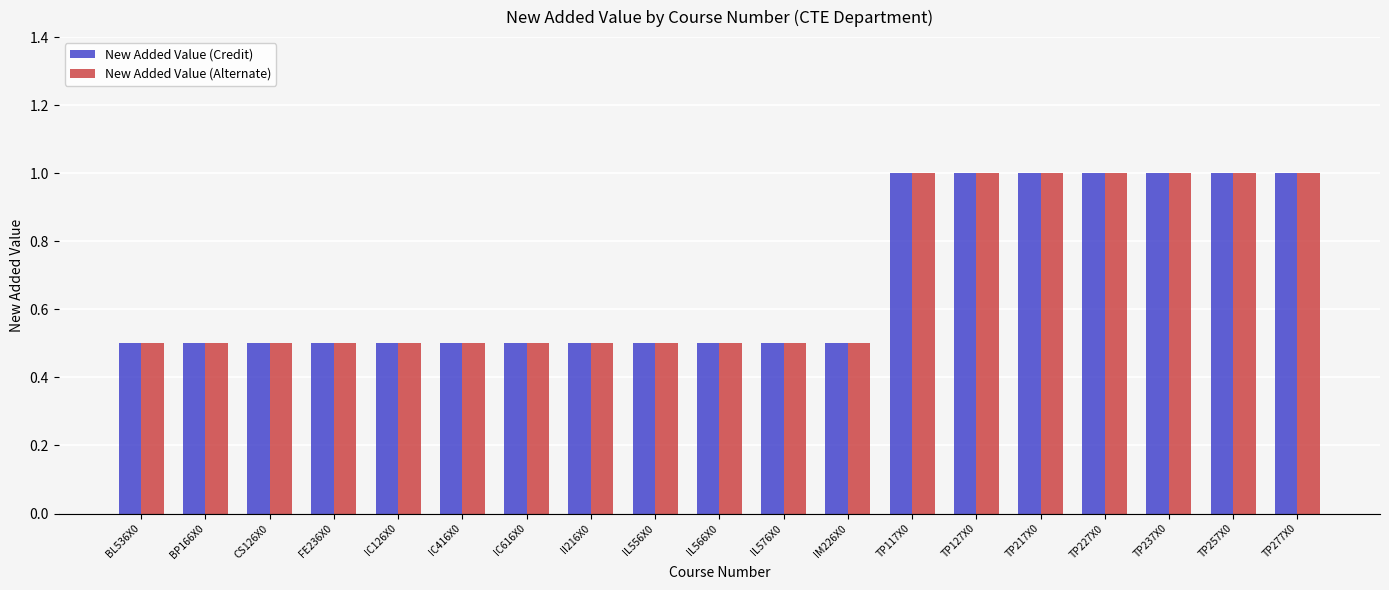

At how many categories does at least one series exceed 0?

19